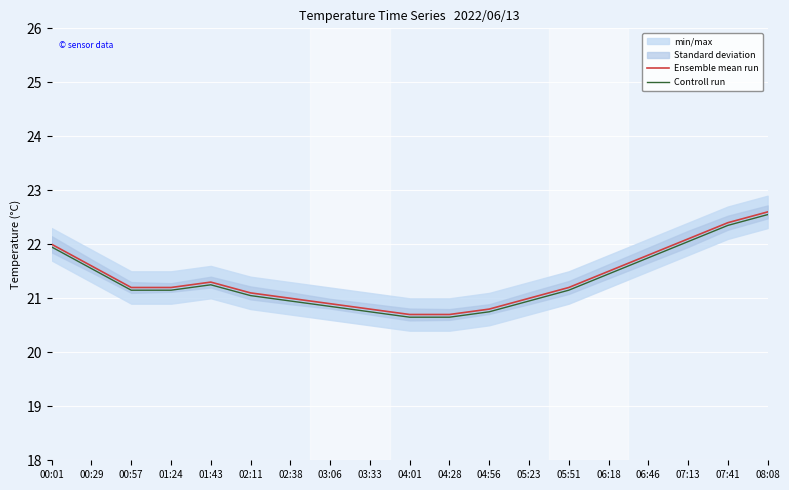

What is the approximate value of Ensemble mean run at 00:57?

21.2